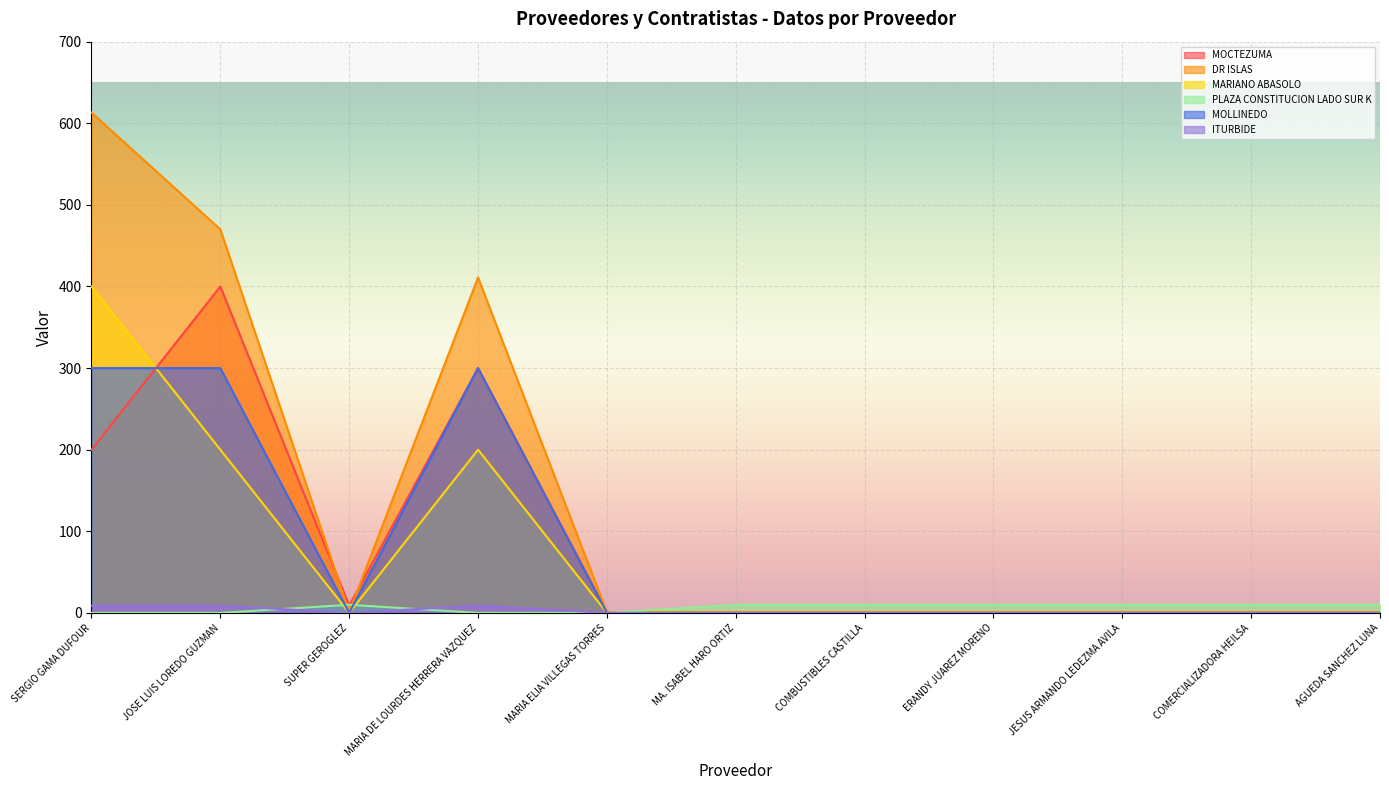

What is the sum of the MARIANO ABASOLO values at JOSE LUIS LOREDO GUZMAN and SUPER GEROGLEZ?

200